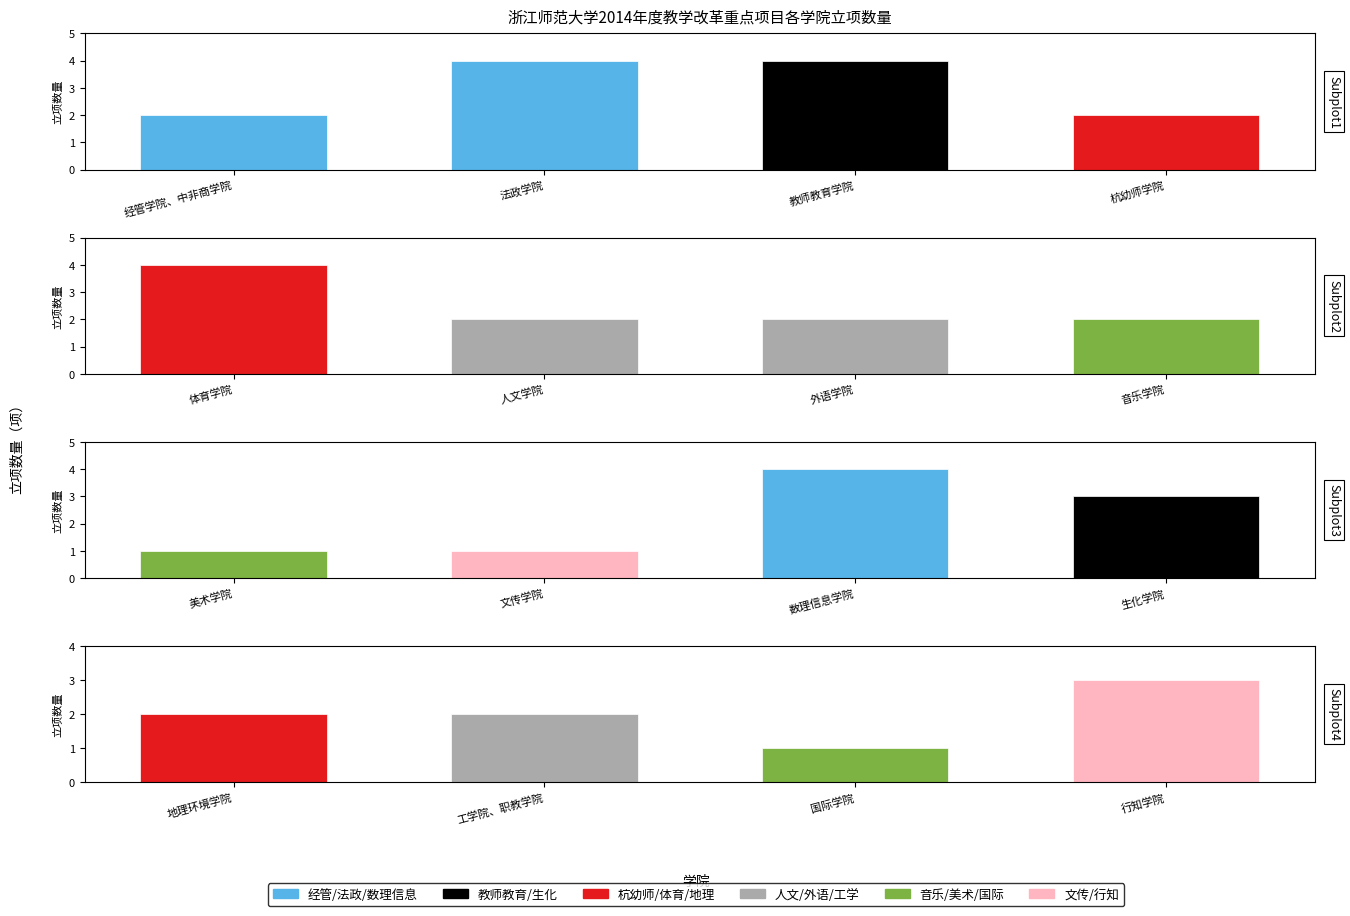

What is the sum of all values?

39